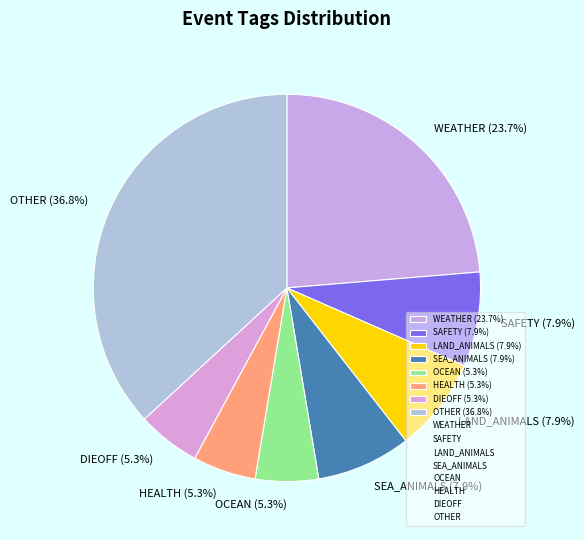

Is there a majority slice in this chart?

No